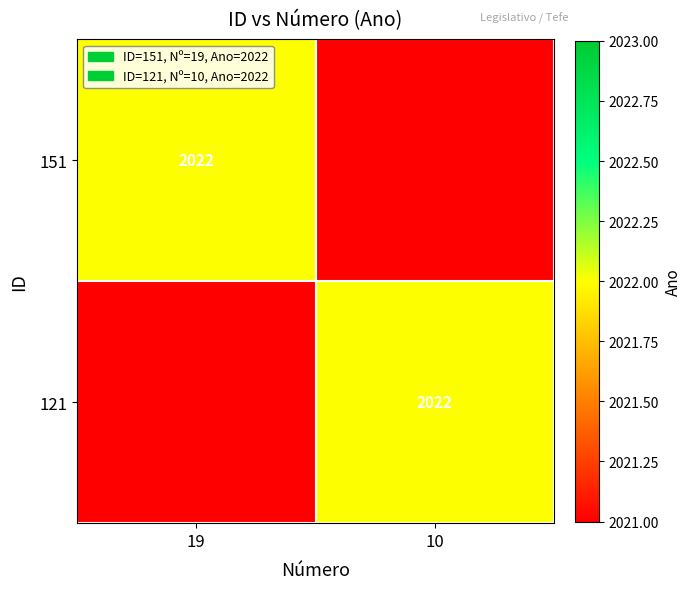

What is the total value across all series at 19?

2022